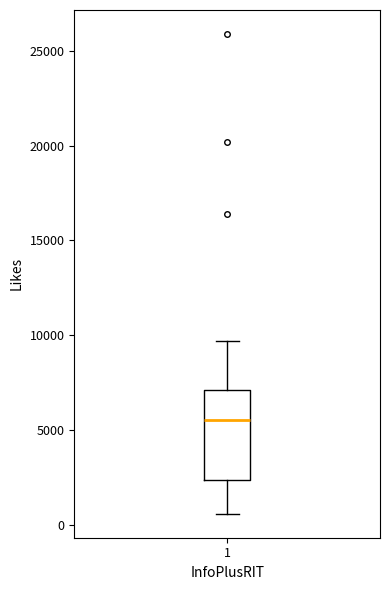

Transcribe this box plot: give where the median line is, the range the box spans, and where the two whiskers end, as read against the y-axis. The values are not printed on the chart, so give them approximately, as read against the axis.

median 5500, box 2500 to 7000, whiskers 500 to 9500